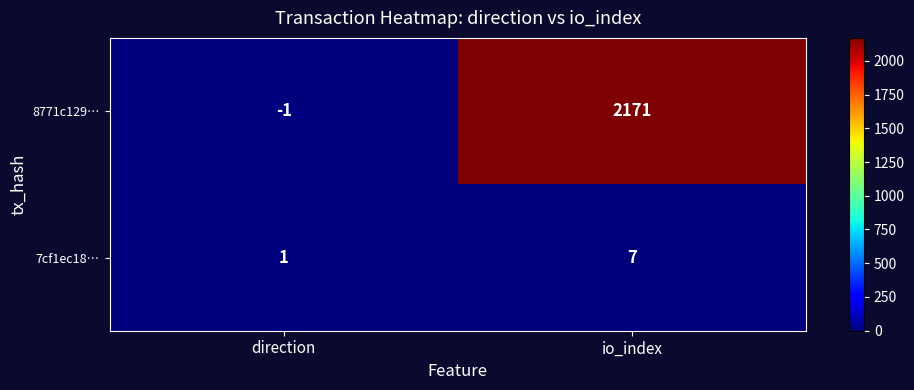

Which series has the largest total across all categories?

8771c129…